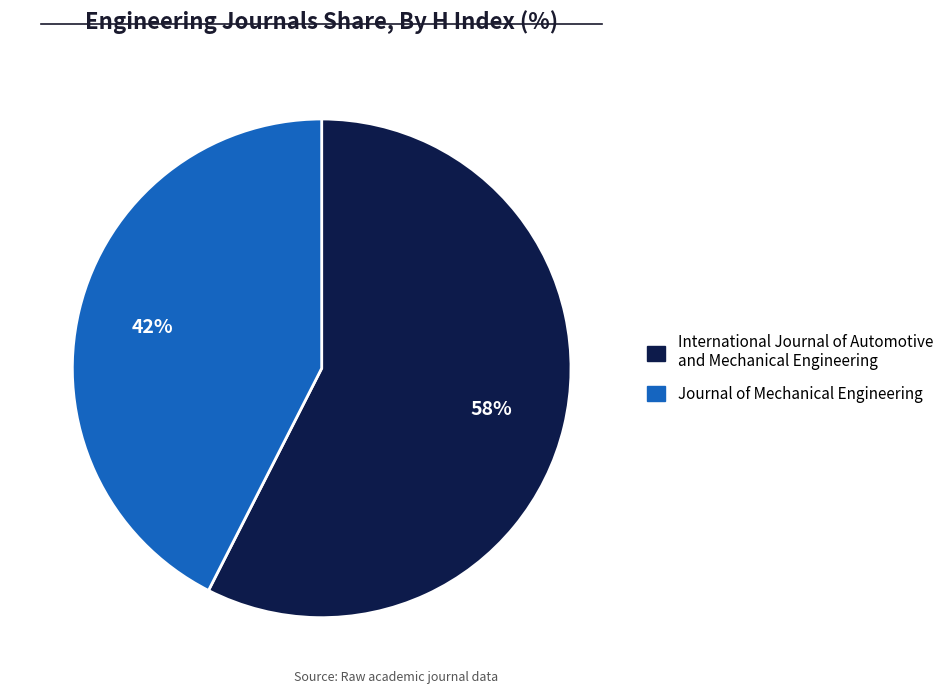

True or false: International Journal of Automotive and Mechanical Engineering accounts for 58% of the total.

True